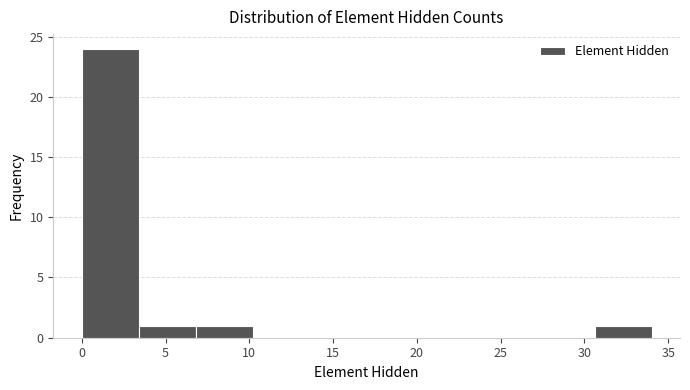

Reading left to right, transcribe this chart: for each bar, give the range it covers on the x-axis and its height. Neither the bar edges nor the heights are printed on the chart, so give them approximately, as read against the axes.

0.0 to 3.4: 24
3.4 to 6.8: 1
6.8 to 10.2: 1
10.2 to 13.6: 0
13.6 to 17.0: 0
17.0 to 20.4: 0
20.4 to 23.8: 0
23.8 to 27.2: 0
27.2 to 30.6: 0
30.6 to 34.0: 1